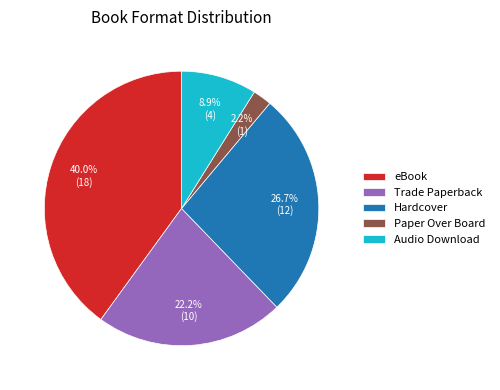

Which category has the smallest portion of the pie?

Paper Over Board